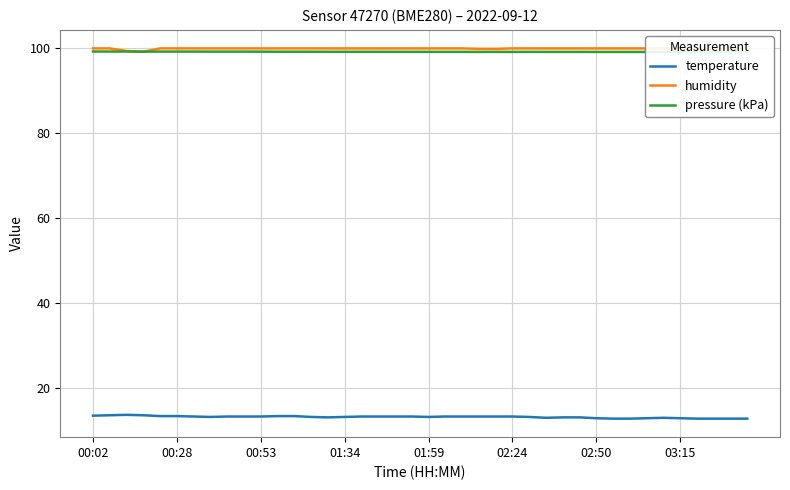

What are all the series names shown in the legend?

temperature, humidity, pressure (kPa)